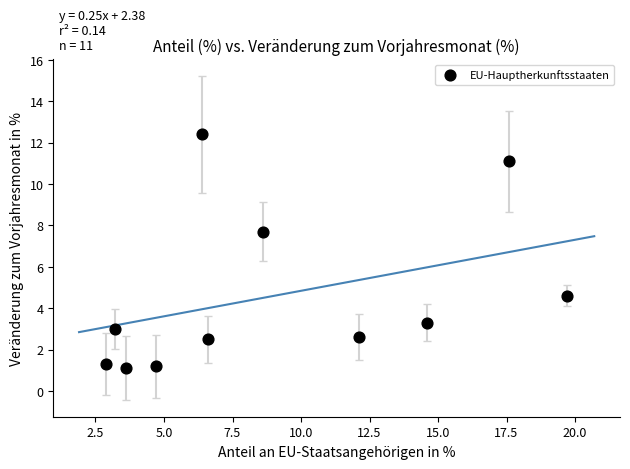

What is the range of Y values (max minus min)?

11.3